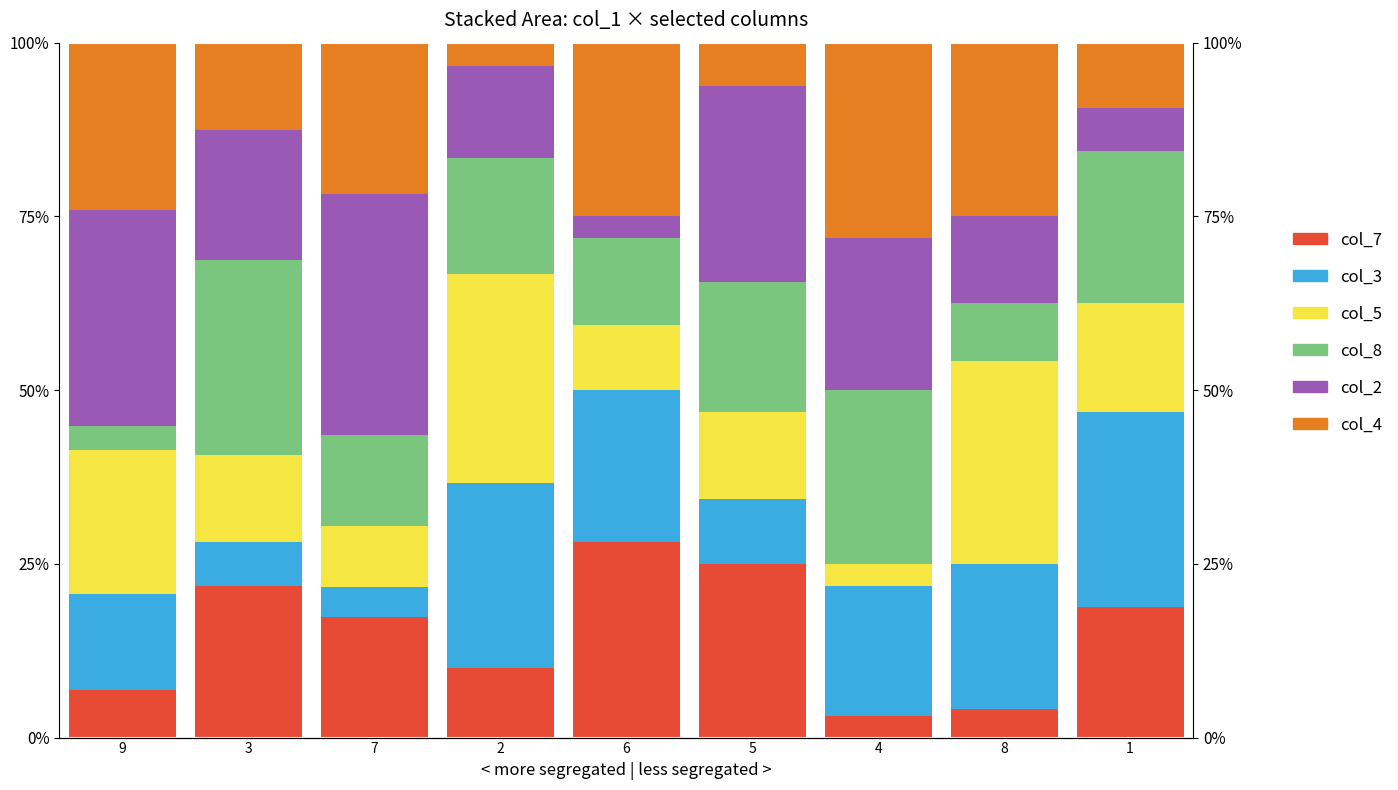

The value of col_7 at 2 is 10.0. True or false?

True